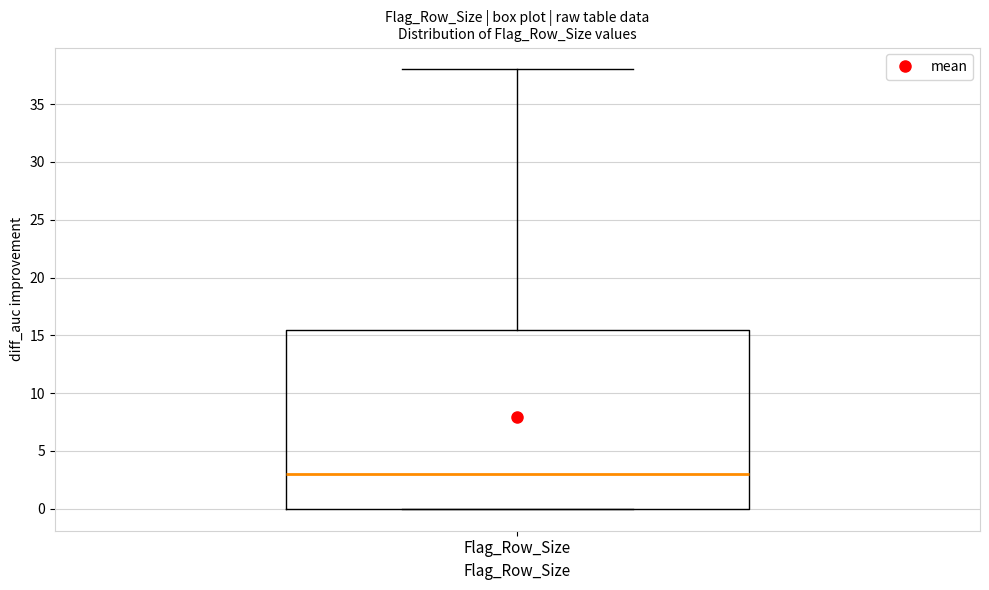

Where is the lower edge of the box for Flag_Row_Size on the y-axis? The values are not printed on the chart, so give them approximately, as read against the axis.

0.0